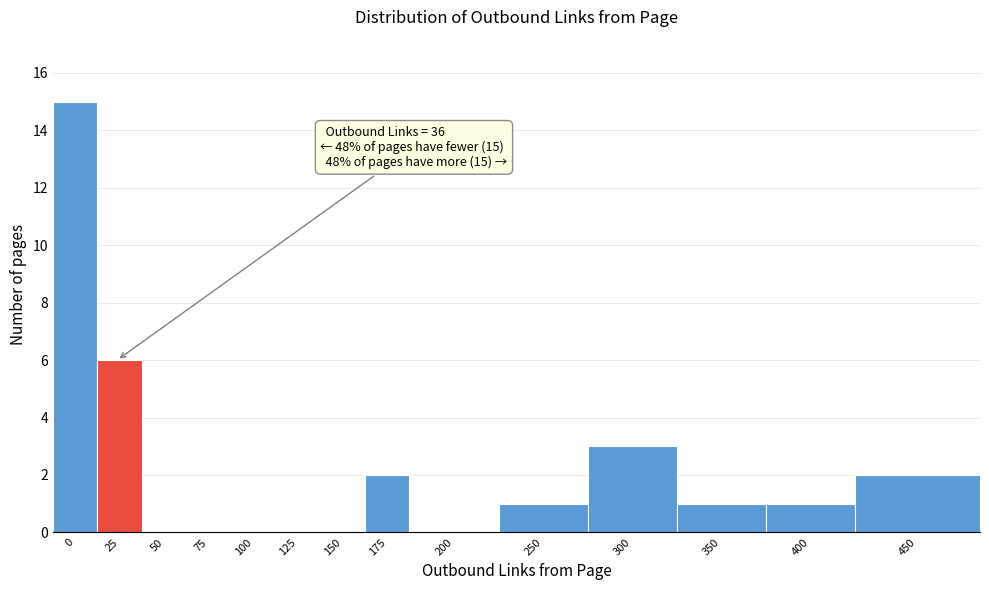

Reading left to right, extract all data points from this chart.

0=15	25=6	50=0	75=0	100=0	125=0	150=0	175=2	200=0	250=1	300=3	350=1	400=1	450=2